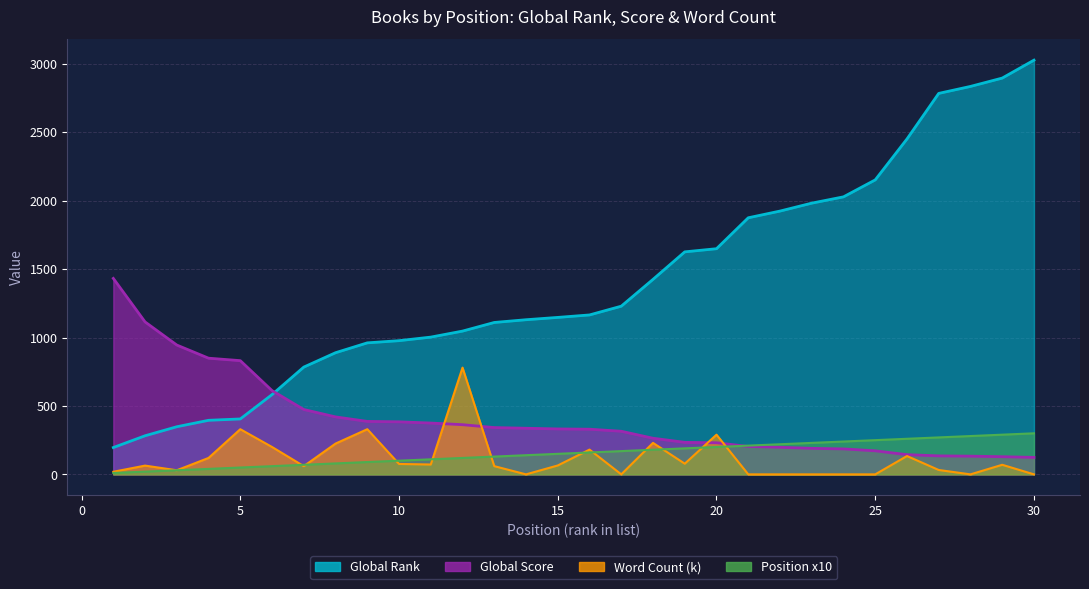

Where do Global Score and Position x10 first cross each other?

20 and 21